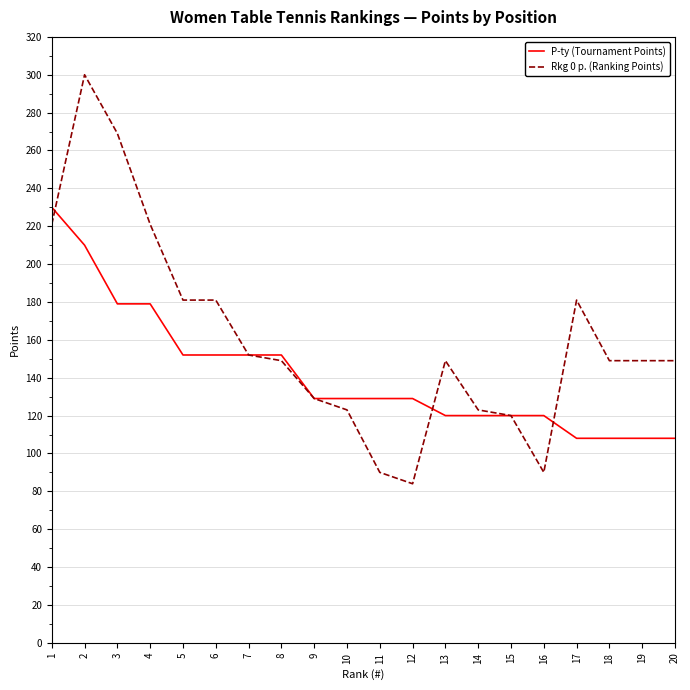

What is the sum of all P-ty (Tournament Points) values?

2834